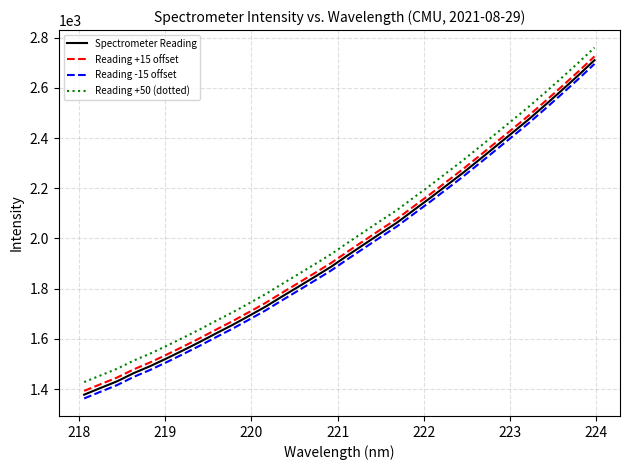

Rank the series by their average value, from highest to lowest.

Reading +50 (dotted), Reading +15 offset, Spectrometer Reading, Reading -15 offset